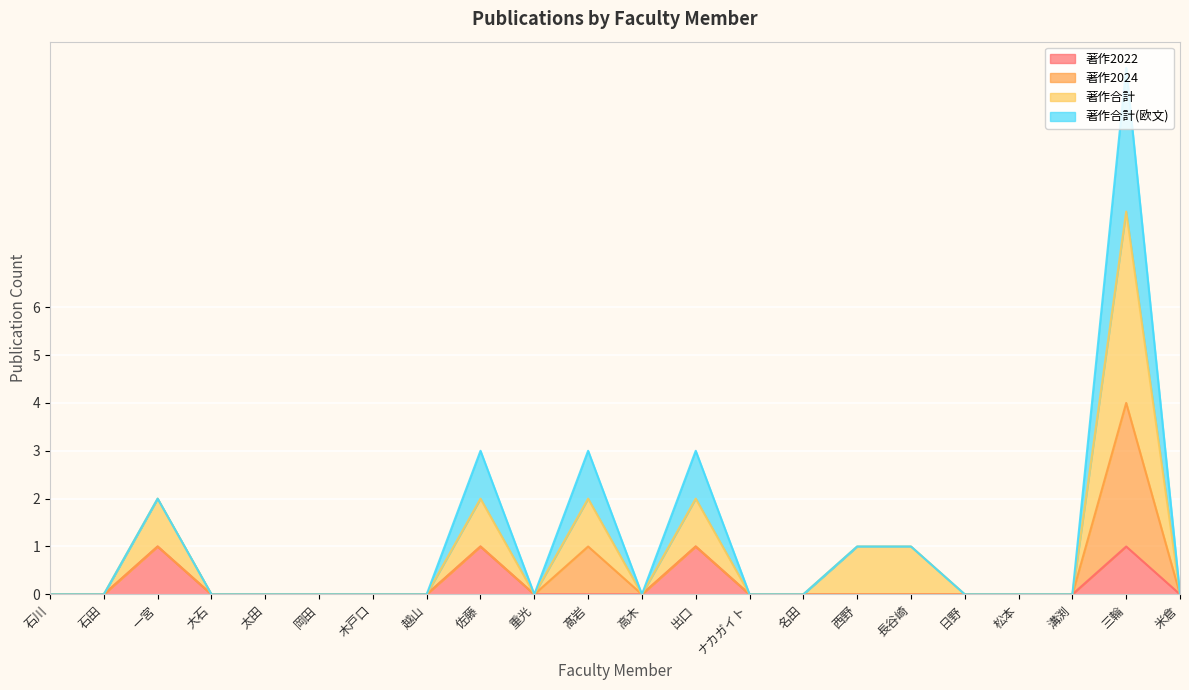

At which category is the sum across all series the highest?

三輪